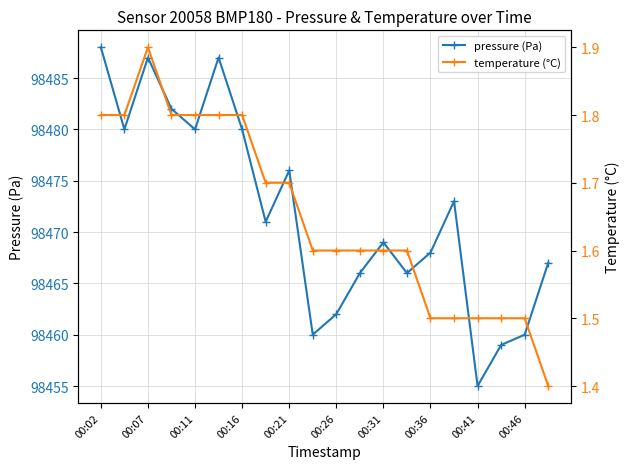

Which series has the largest total across all categories?

pressure (Pa)